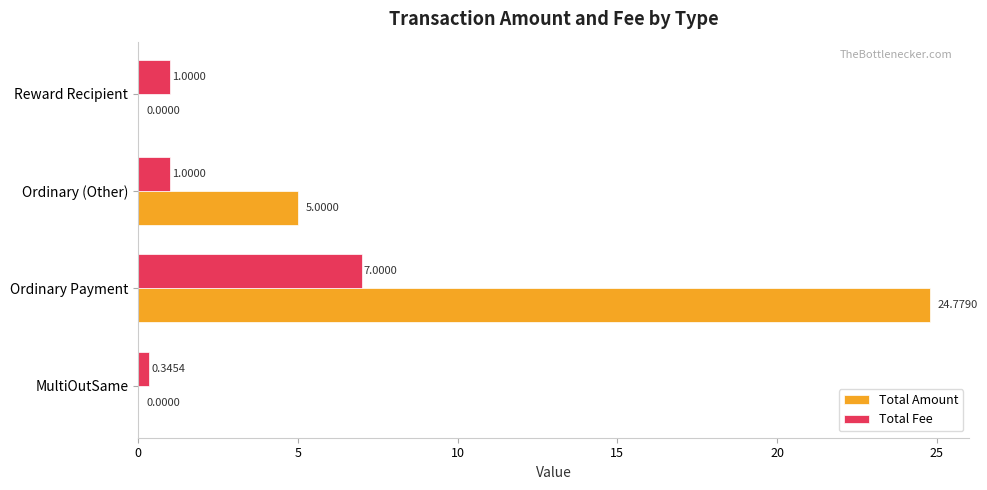

What is the sum of all Total Amount values?

29.8